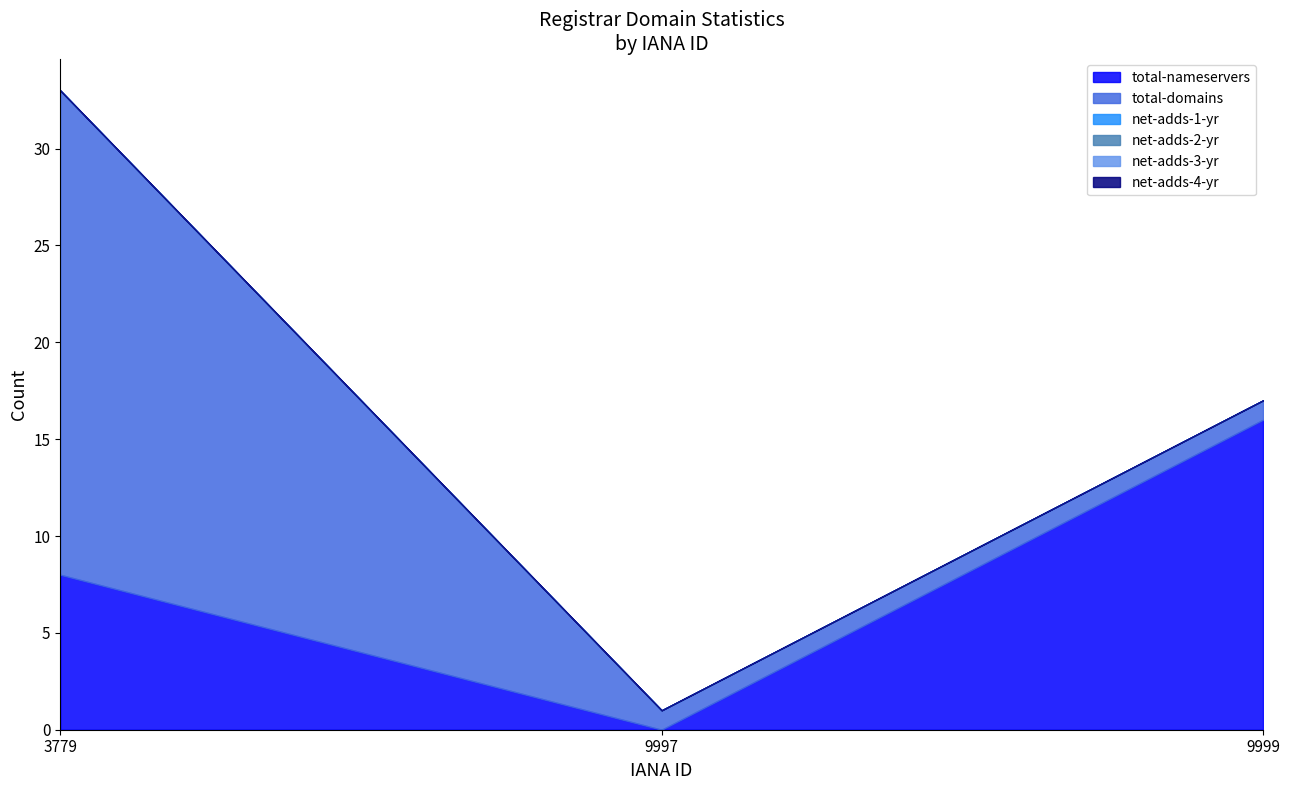

True or false: net-adds-2-yr has a value of 0 at 9999.

True